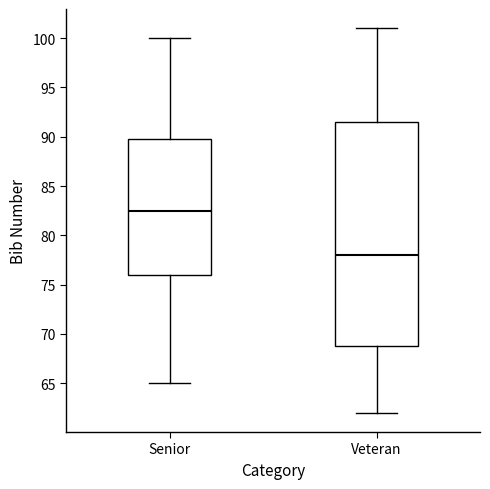

Where does the lower whisker of the box for Senior end on the y-axis? The values are not printed on the chart, so give them approximately, as read against the axis.

65.0